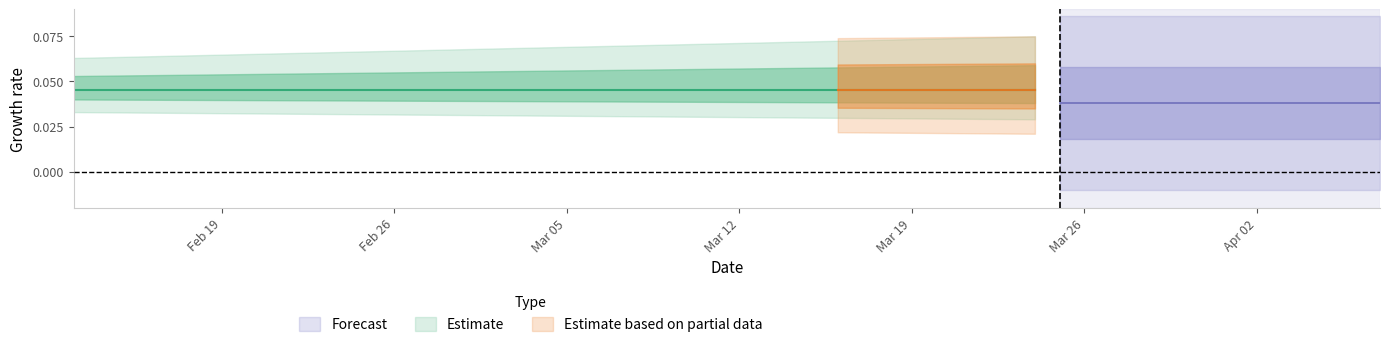

Does the chart display data point markers on the line(s)?

No